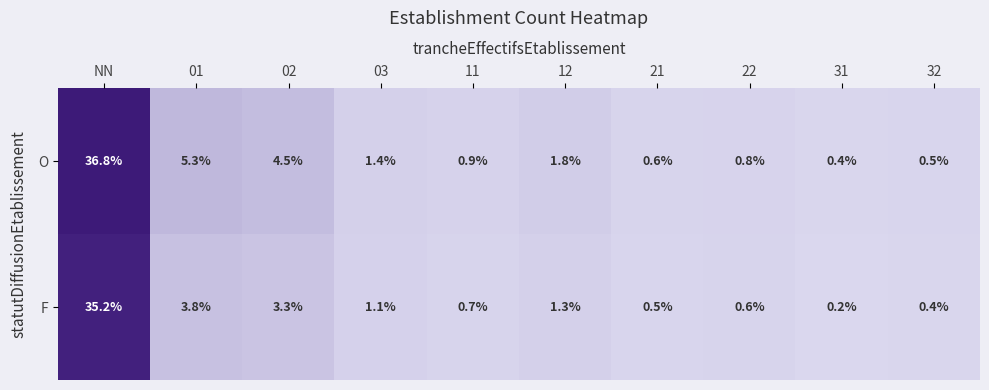

How many distinct data groups are displayed?

2